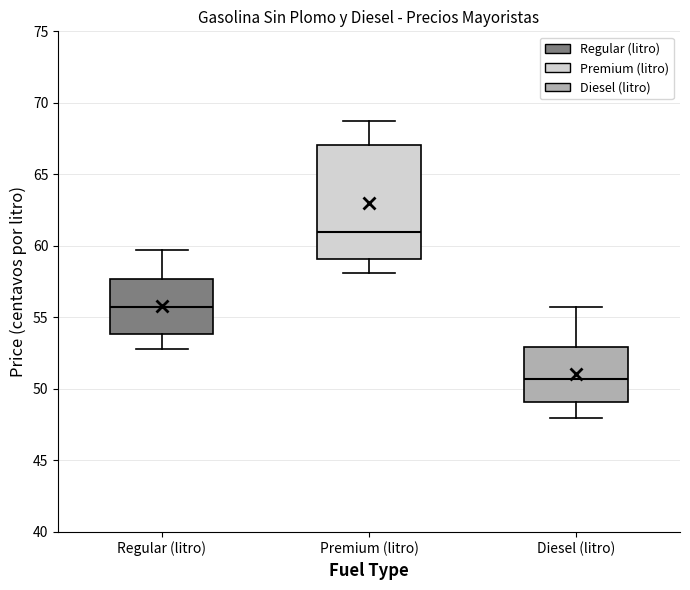

Where does the upper whisker of the box for Regular (litro) end on the y-axis? The values are not printed on the chart, so give them approximately, as read against the axis.

59.5